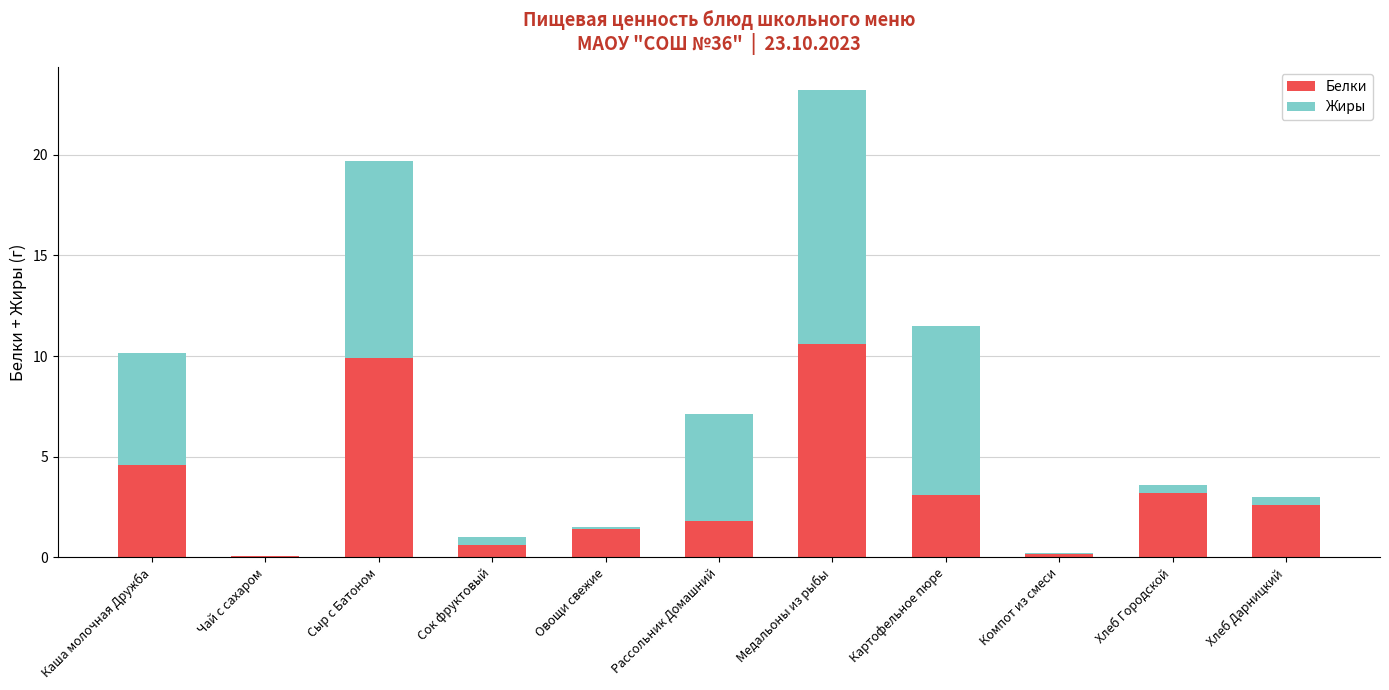

At which category is the sum across all series the highest?

Медальоны из рыбы